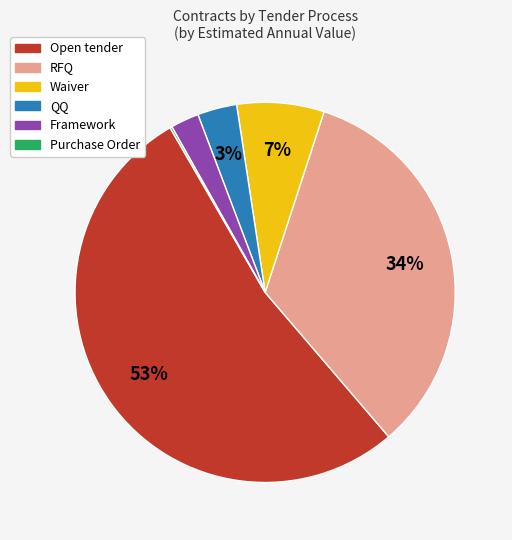

To the nearest percent, what is the average slice percentage?

17%